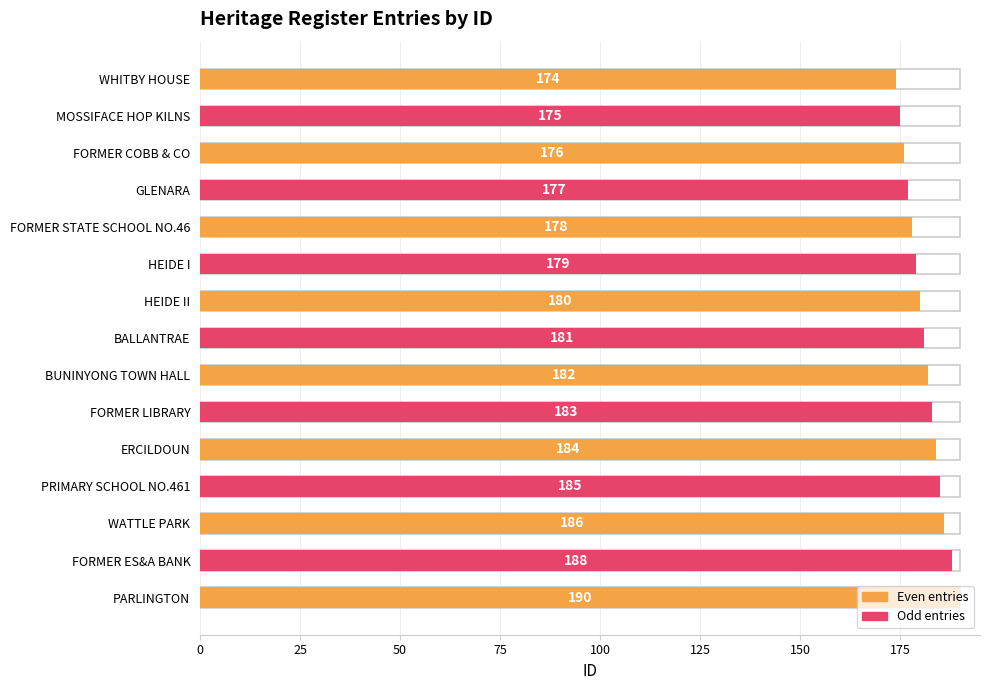

How many bars are there in total?

15